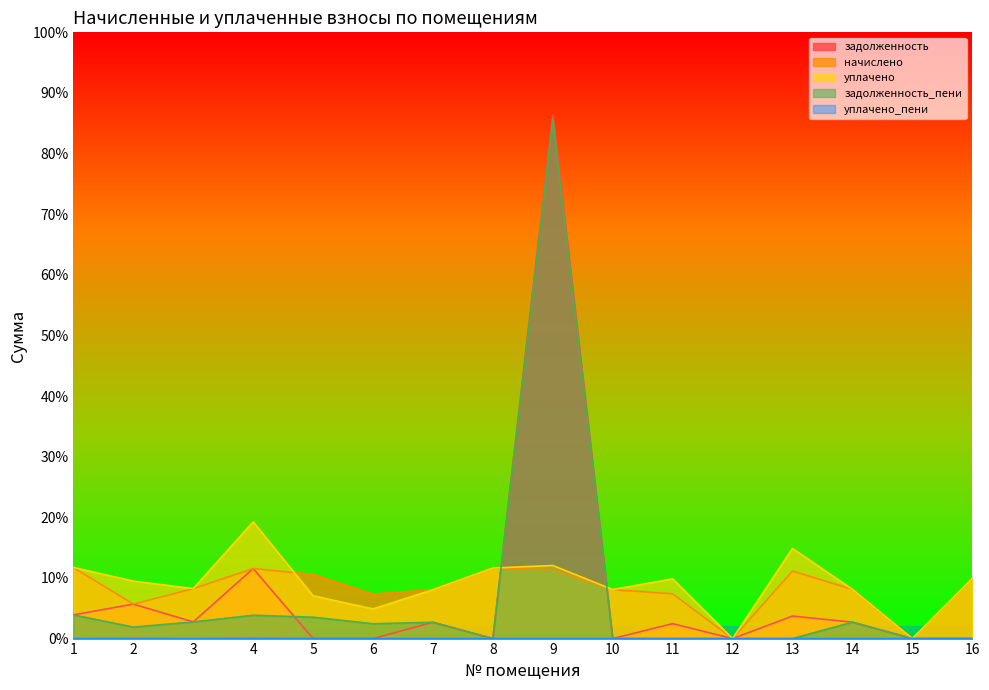

How many lines are shown in the chart?

5